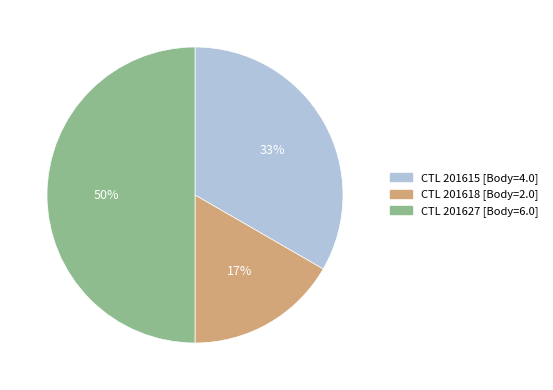

To the nearest percent, what is the average slice percentage?

33%